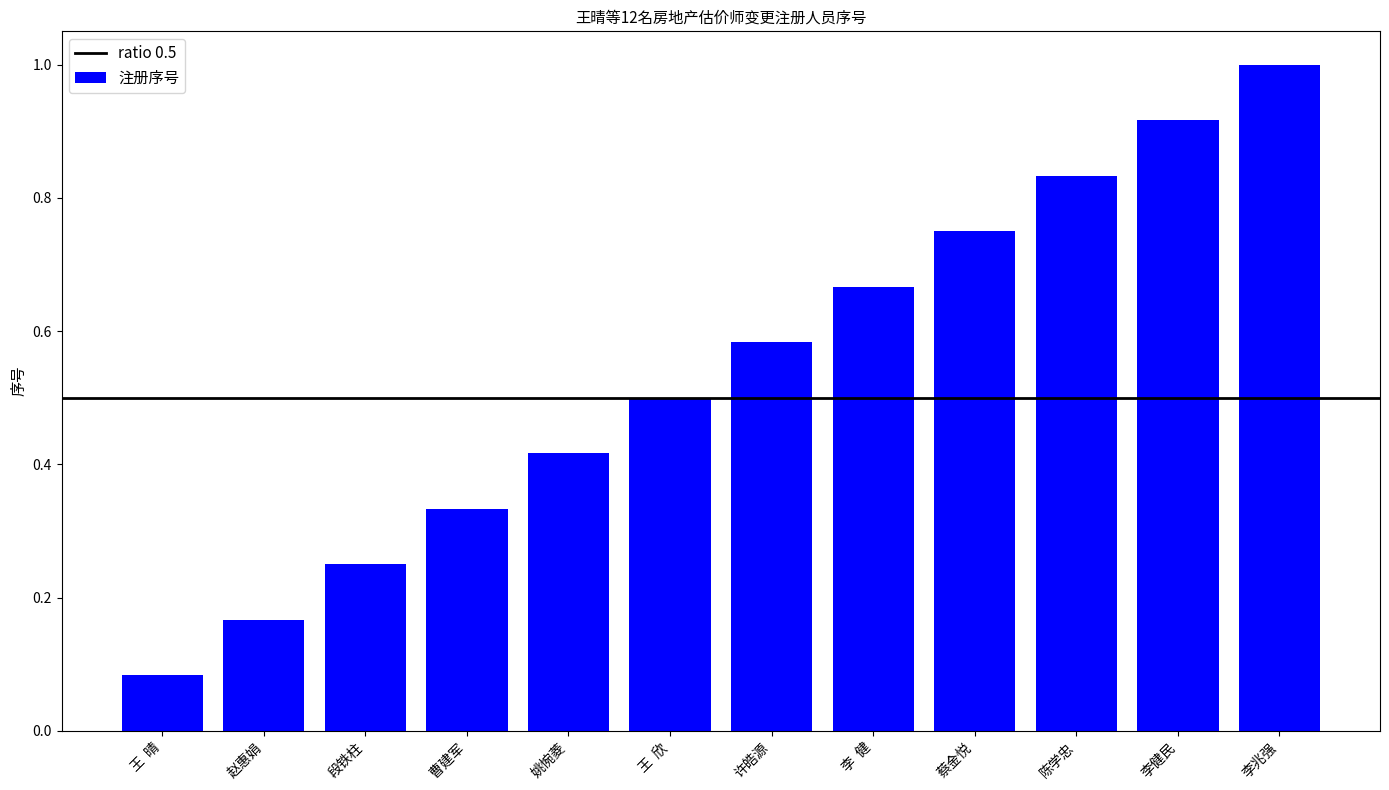

What is the average value?

0.5